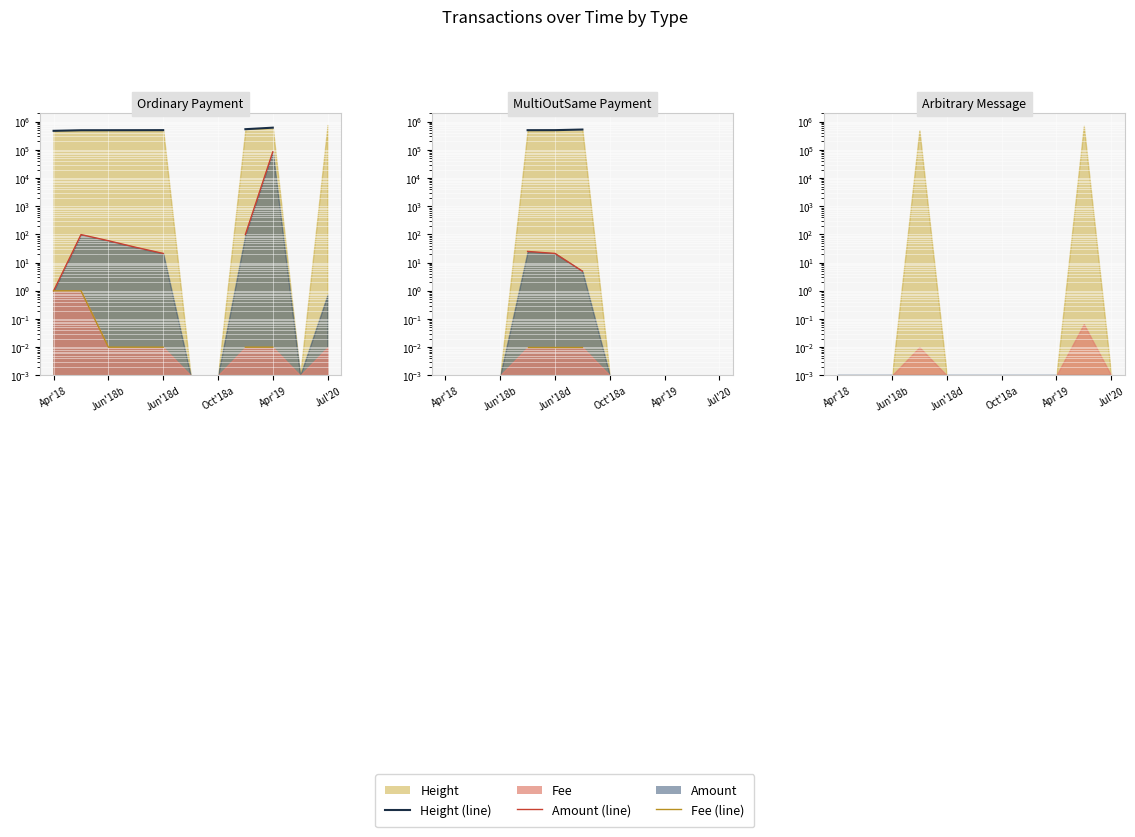

How many distinct data groups are displayed?

3